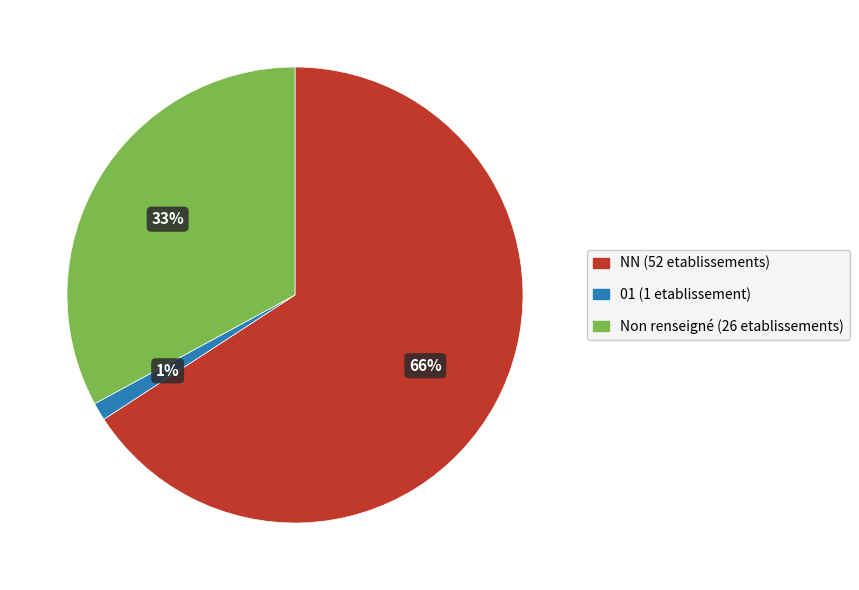

Is there a majority slice in this chart?

Yes